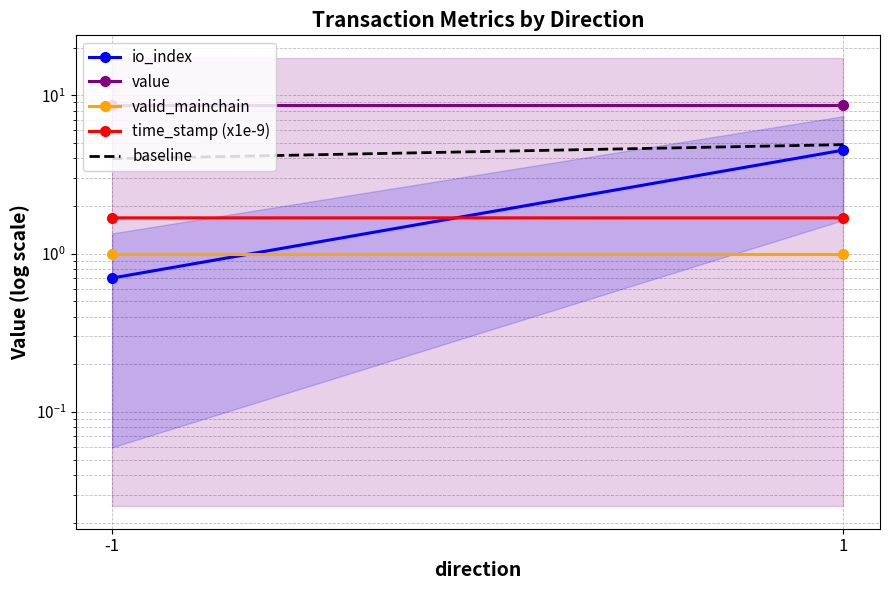

Reading right to left, list all the values displayed in this chart.

io_index: 1=4.5	-1=0.7
value: 1=8.6	-1=8.6
valid_mainchain: 1=1.0	-1=1.0
time_stamp (x1e-9): 1=1.7	-1=1.7
baseline: 1=4.9	-1=4.0